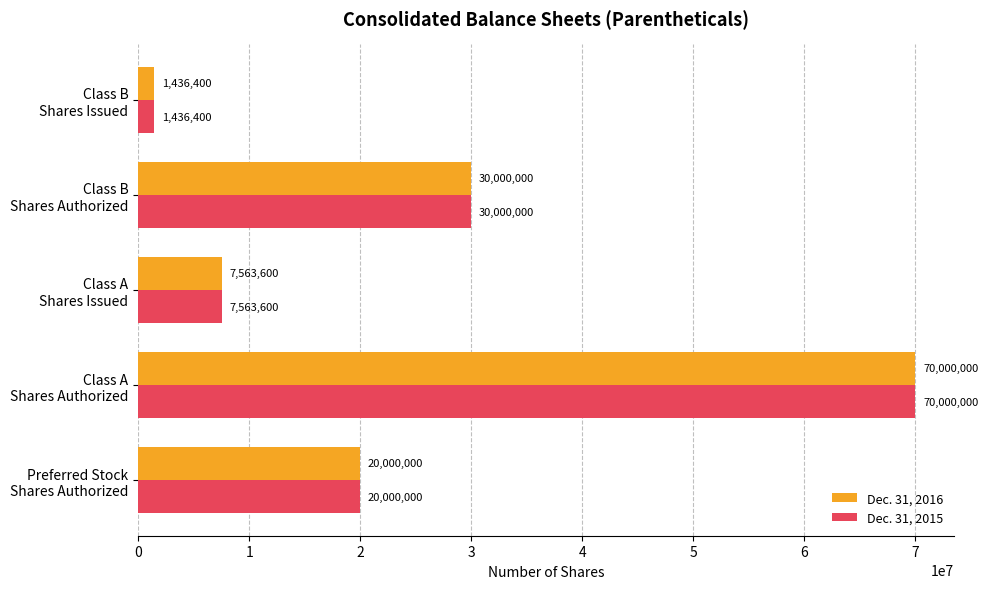

Which category has the highest value in the Dec. 31, 2015 series?

Class A
Shares Authorized